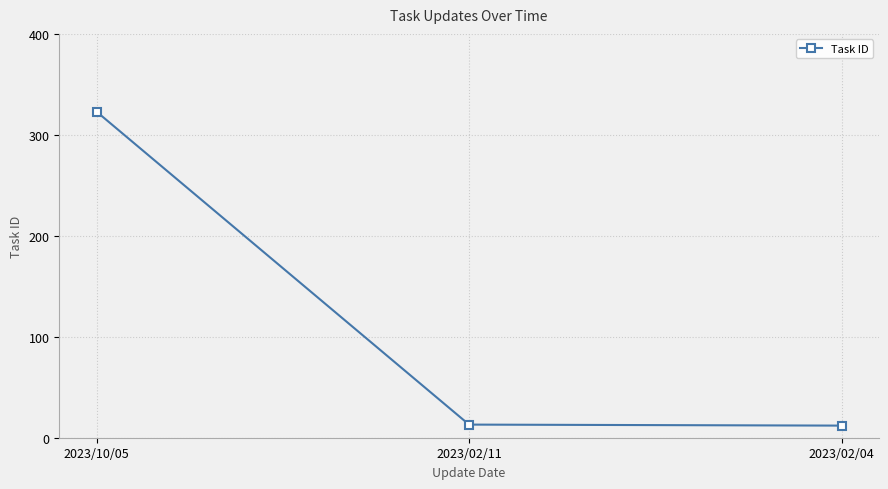

Which category has the highest value across all series?

2023/10/05